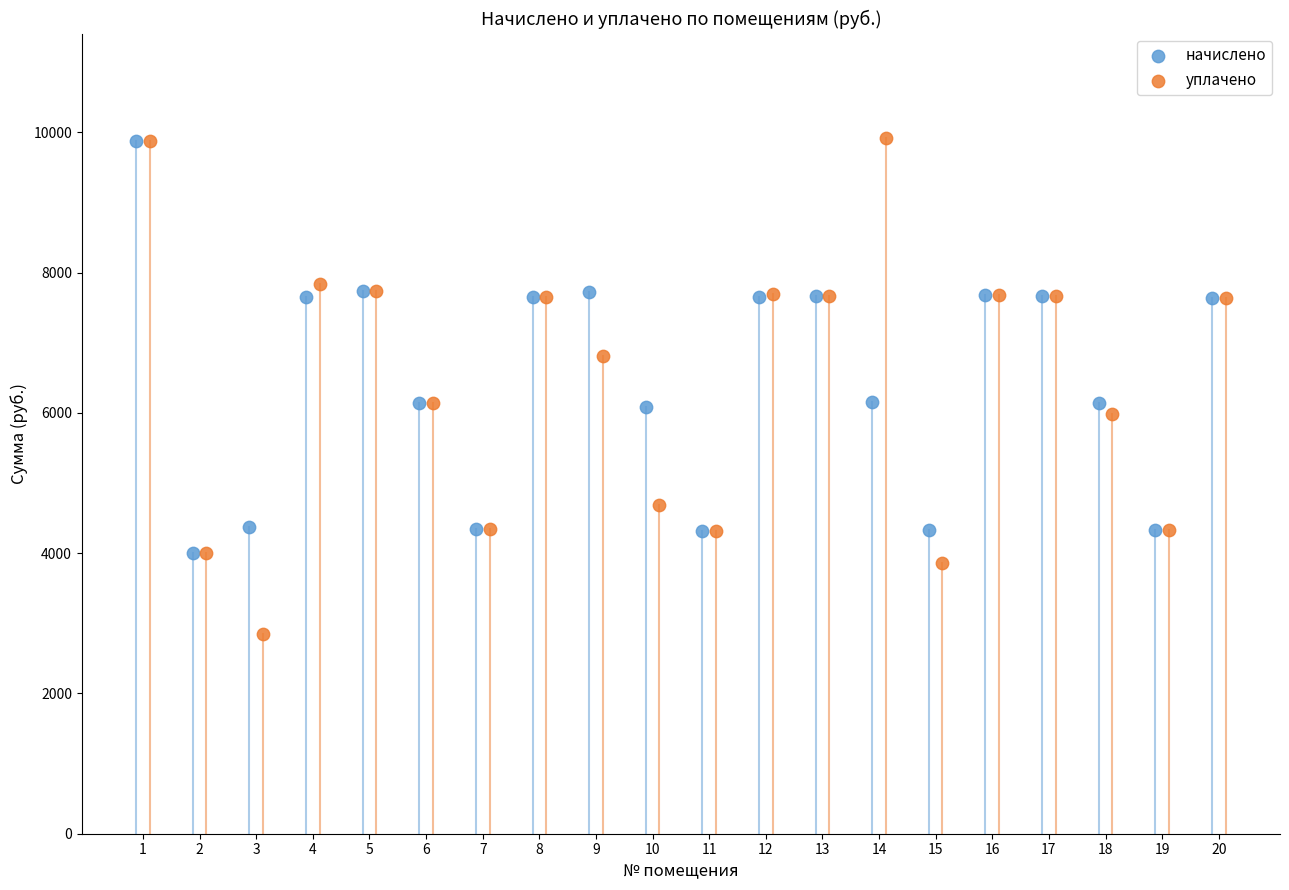

Which series contains the lowest Y value?

уплачено